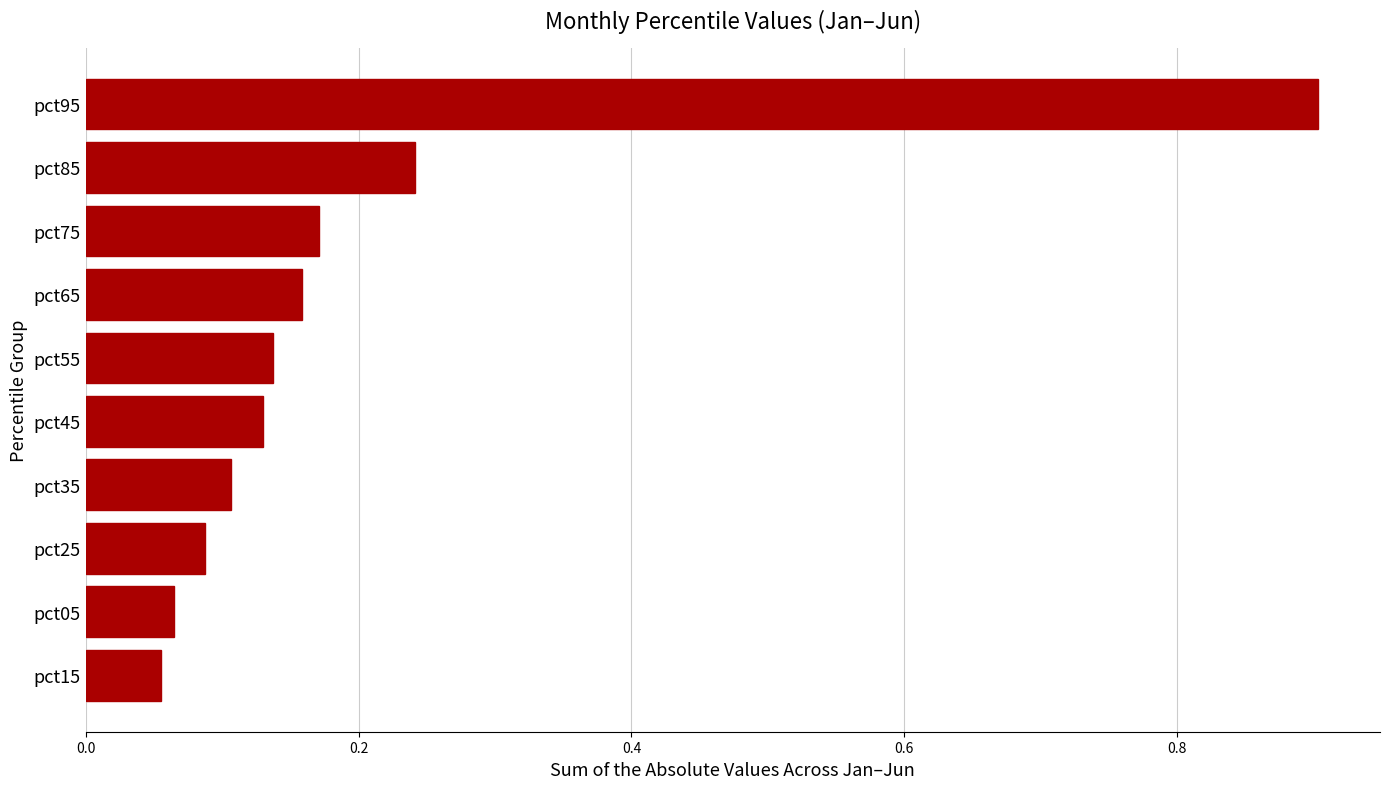

The value at pct35 is 0.1. True or false?

True